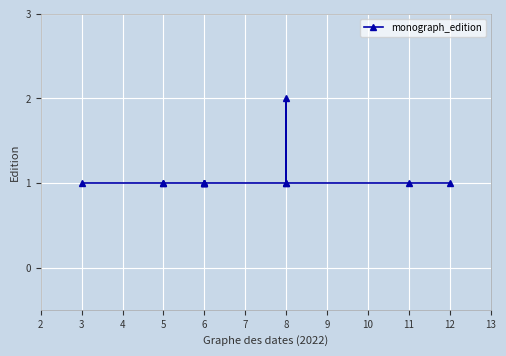

The chart shows a value of 2 at 6. True or false?

False